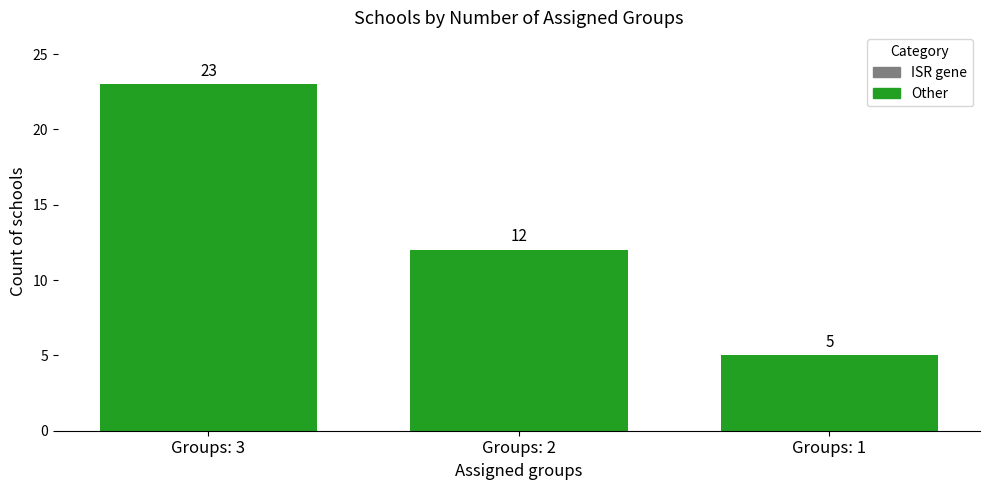

Rank the categories by value from lowest to highest.

Groups: 1, Groups: 2, Groups: 3